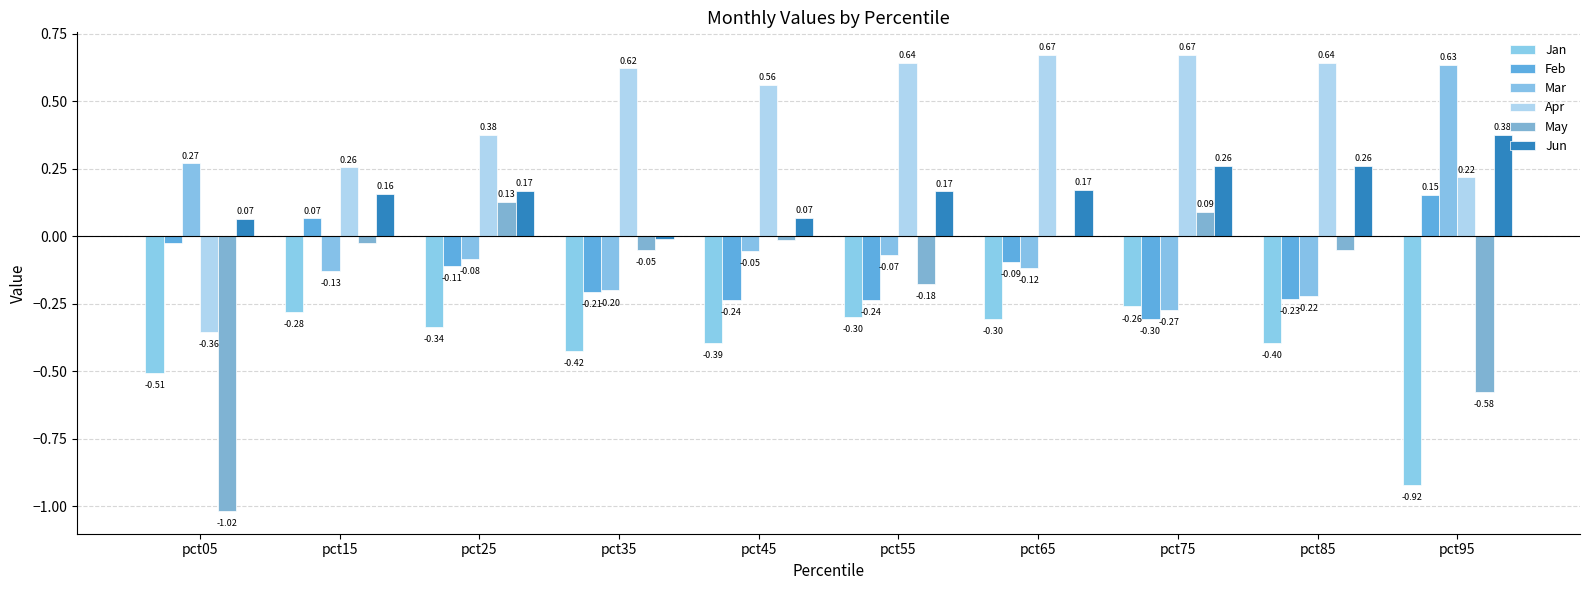

Which category has the highest value in the Mar series?

pct95